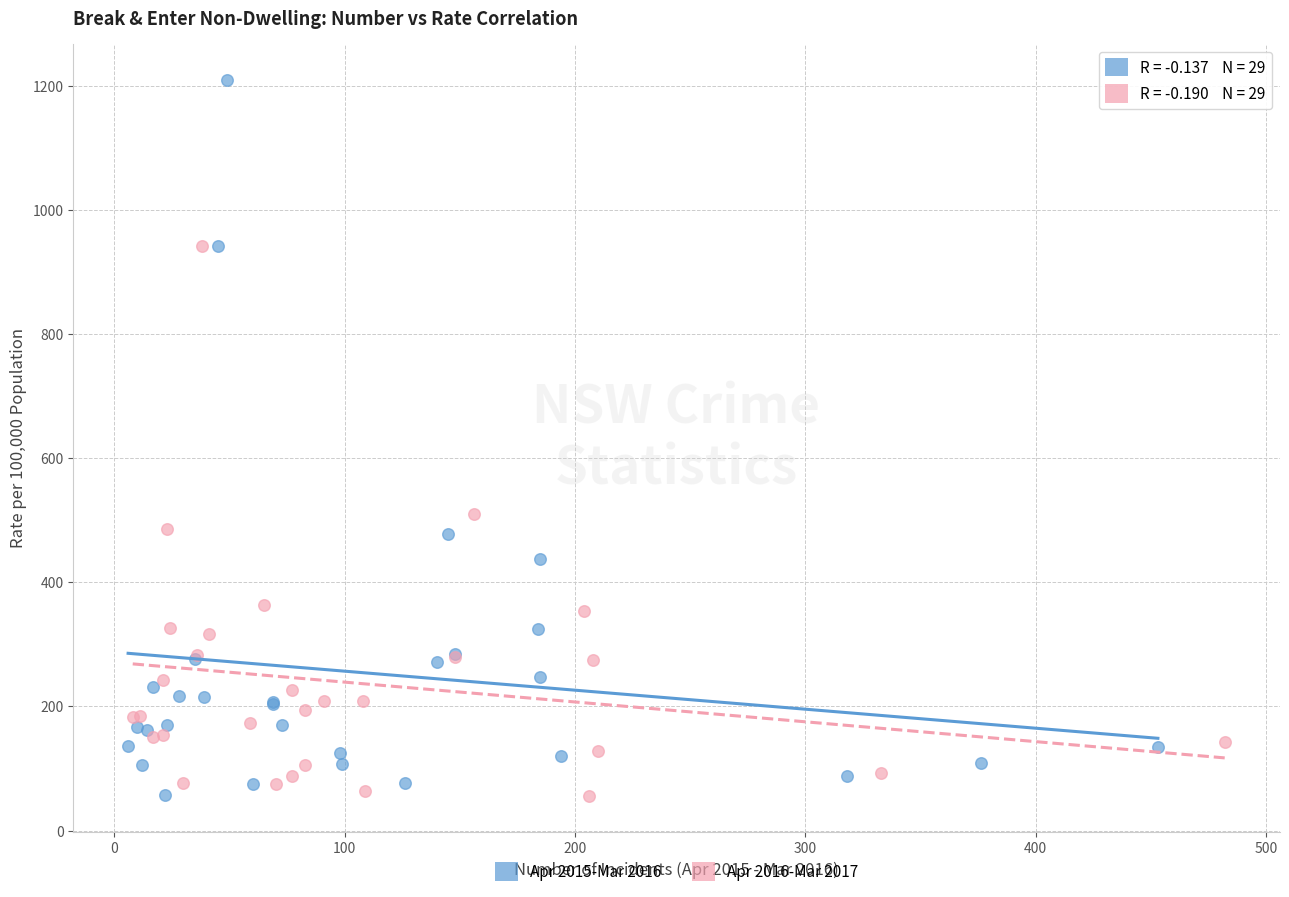

What are all the series names shown in the legend?

Apr 2015-Mar 2016, Apr 2016-Mar 2017